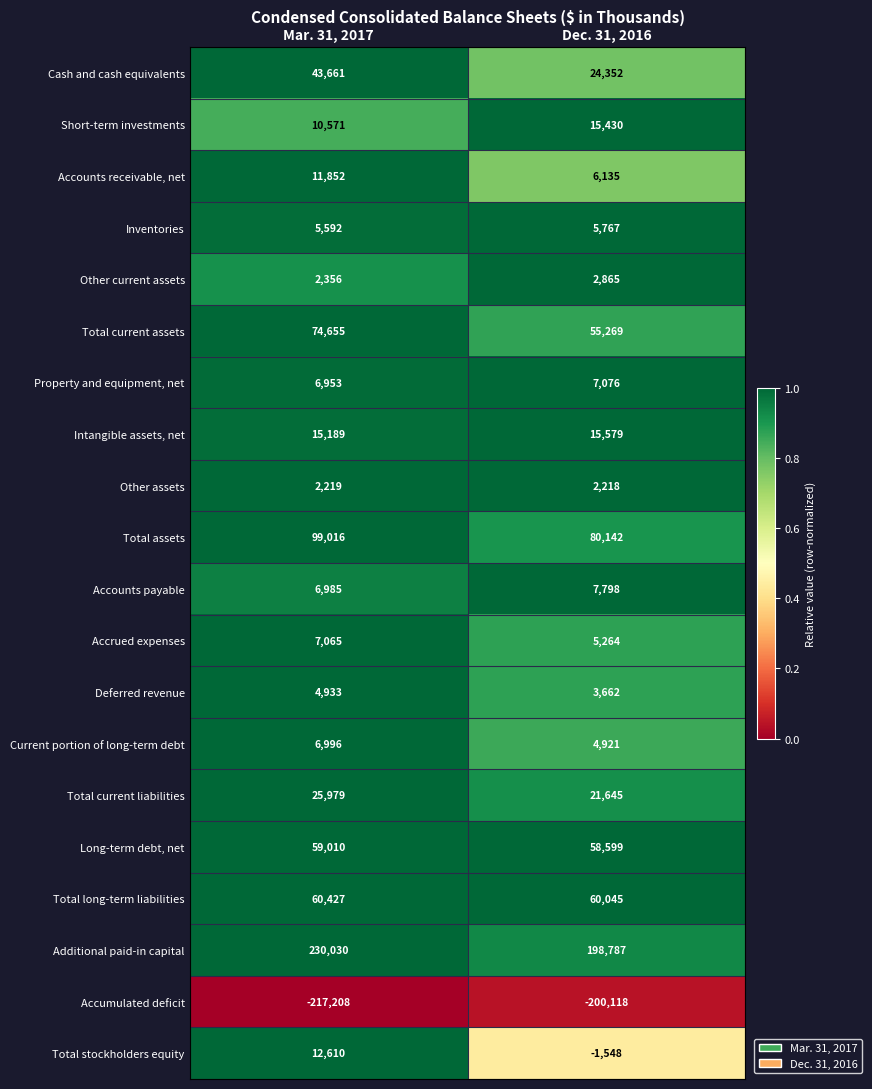

What is the difference between the Property and equipment, net values at Dec. 31, 2016 and Mar. 31, 2017?

123